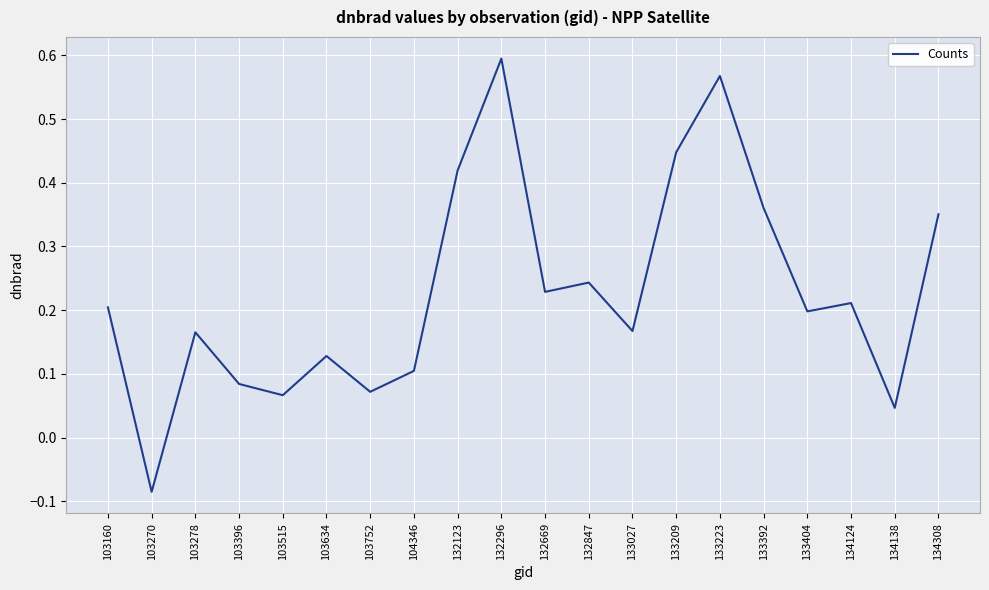

Is it true that the value at 104346 is 0.1?

True